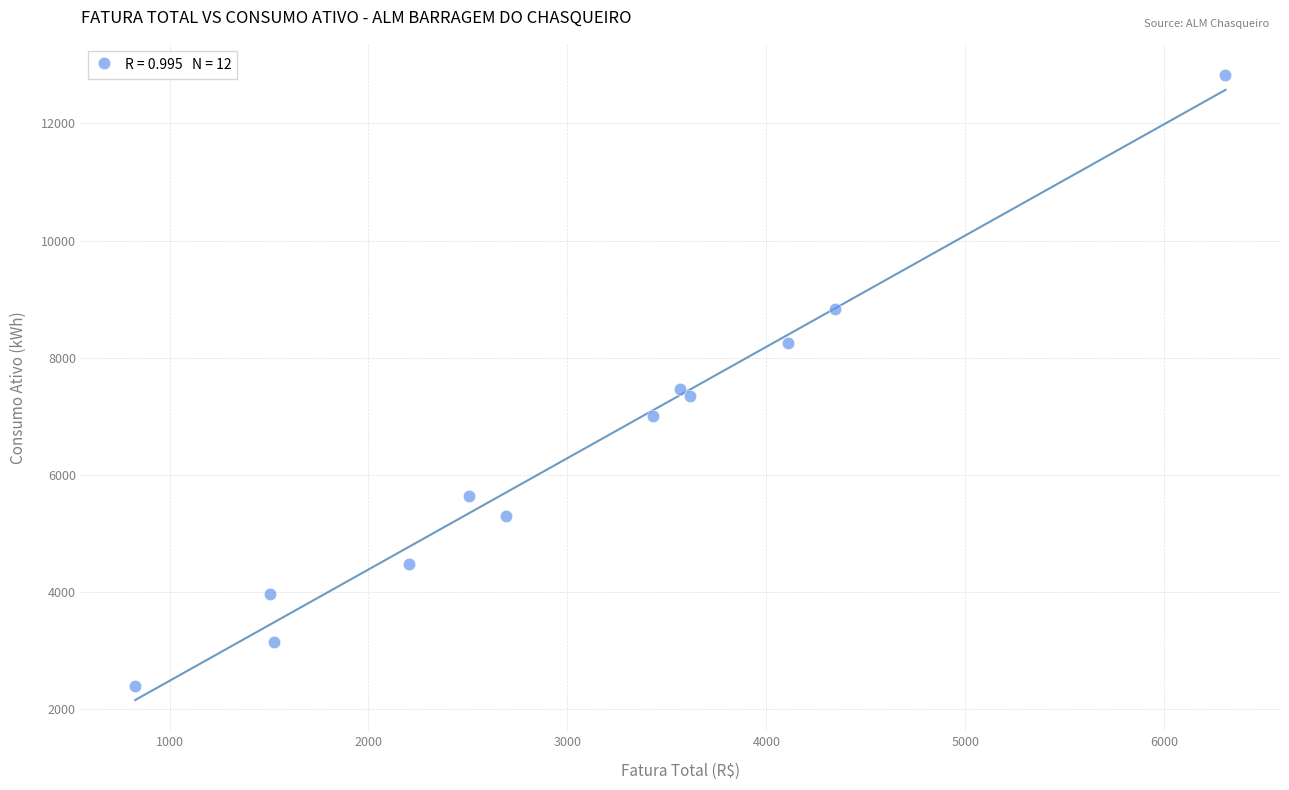

What Y value in the scatter plot is closest to 7613?

7465